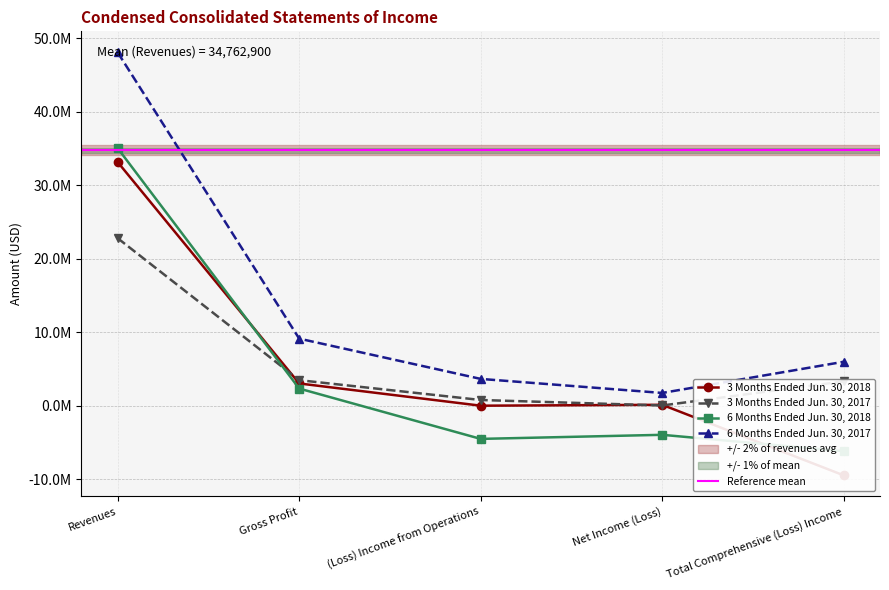

What position from the right is Gross Profit?

4